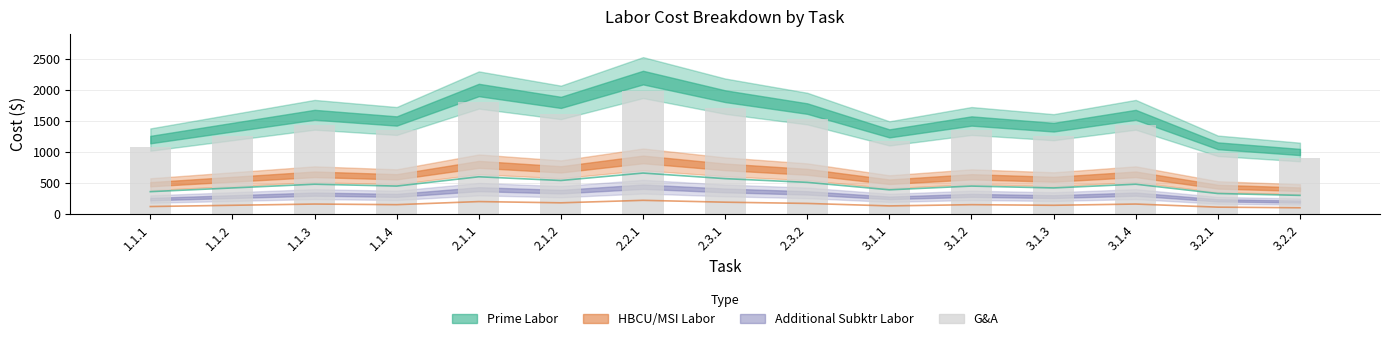

At how many categories does at least one series exceed 469?

15